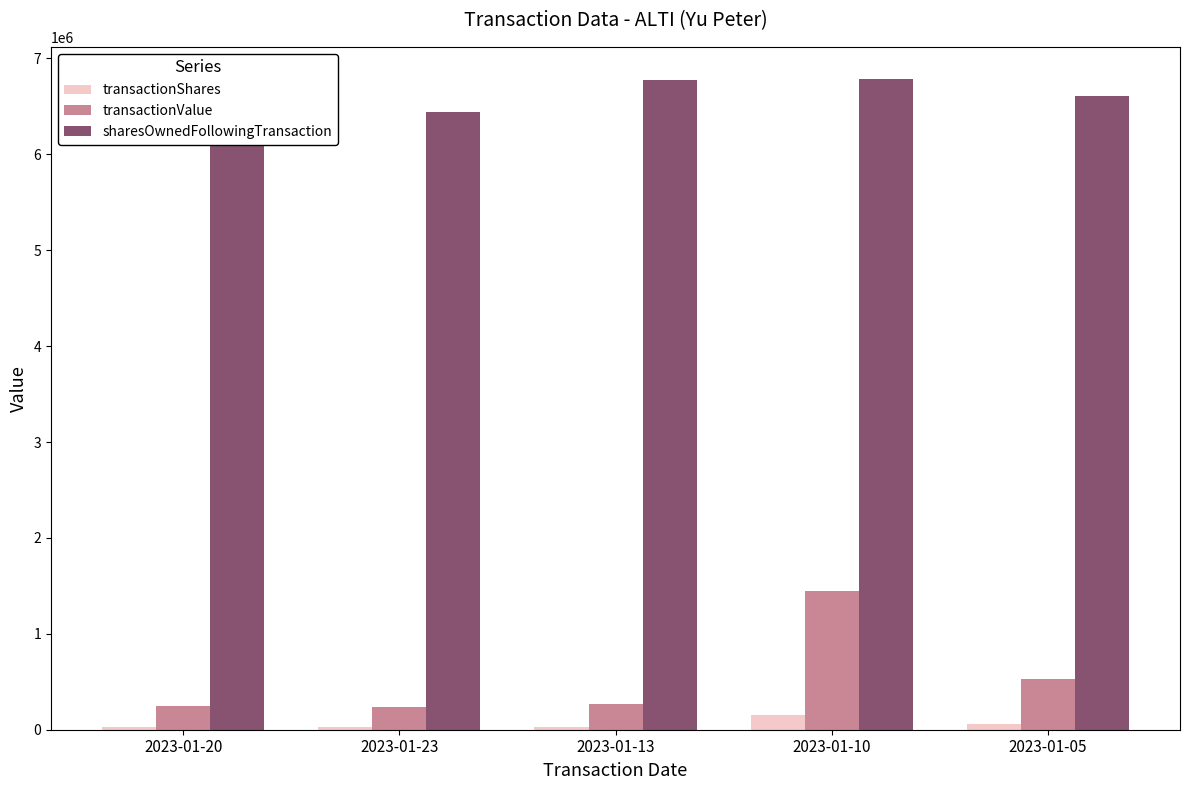

Which category has the highest value in the transactionValue series?

2023-01-10